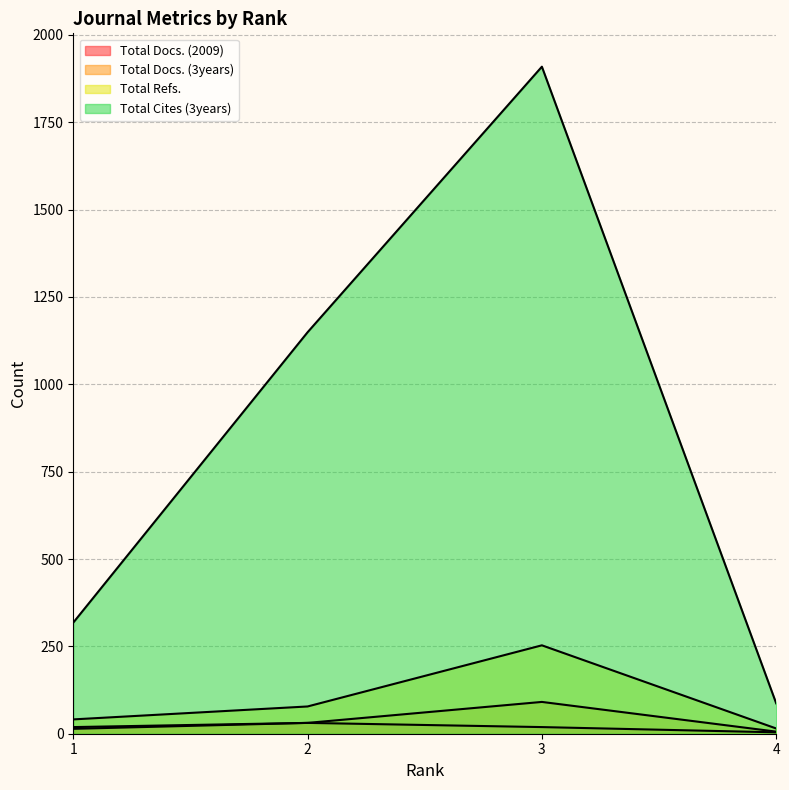

What is the average value of the Total Docs. (3years) series?

36